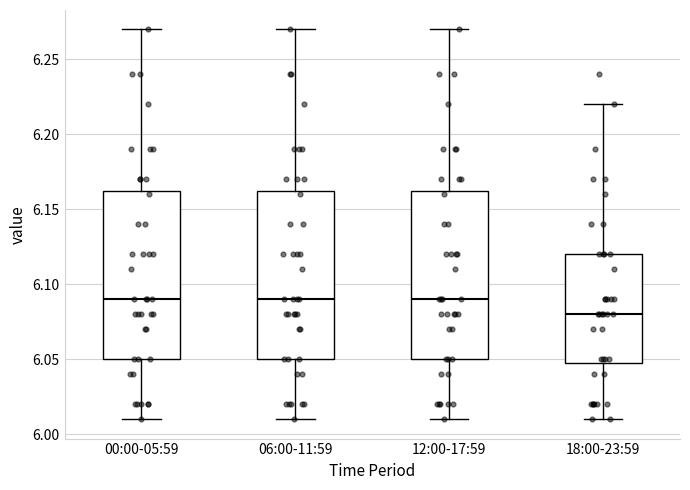

Where is the lower edge of the box for 12:00-17:59 on the y-axis? The values are not printed on the chart, so give them approximately, as read against the axis.

6.050